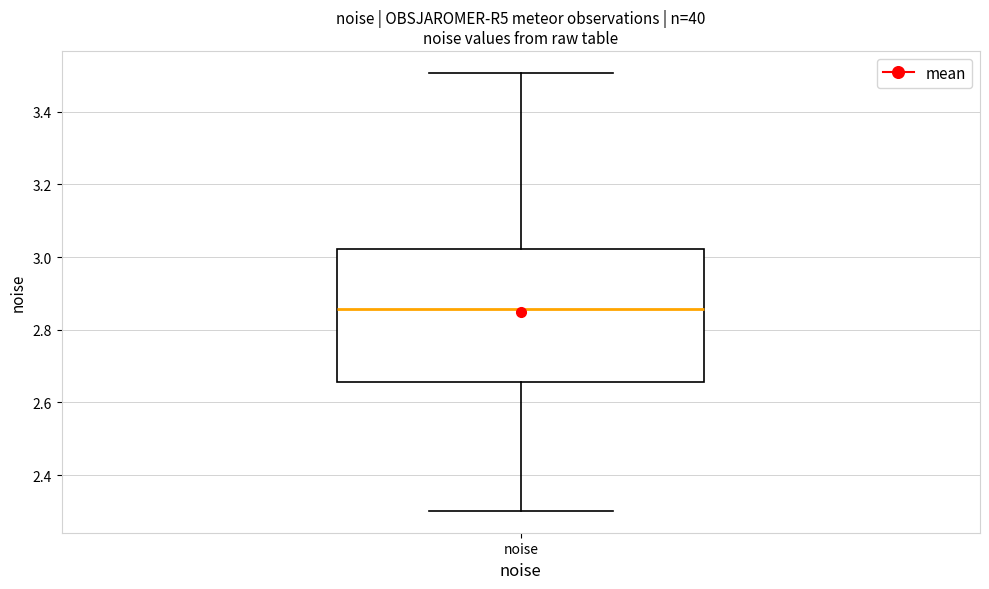

Transcribe this box plot: give where the median line is, the range the box spans, and where the two whiskers end, as read against the y-axis. The values are not printed on the chart, so give them approximately, as read against the axis.

median 2.86, box 2.66 to 3.02, whiskers 2.30 to 3.50